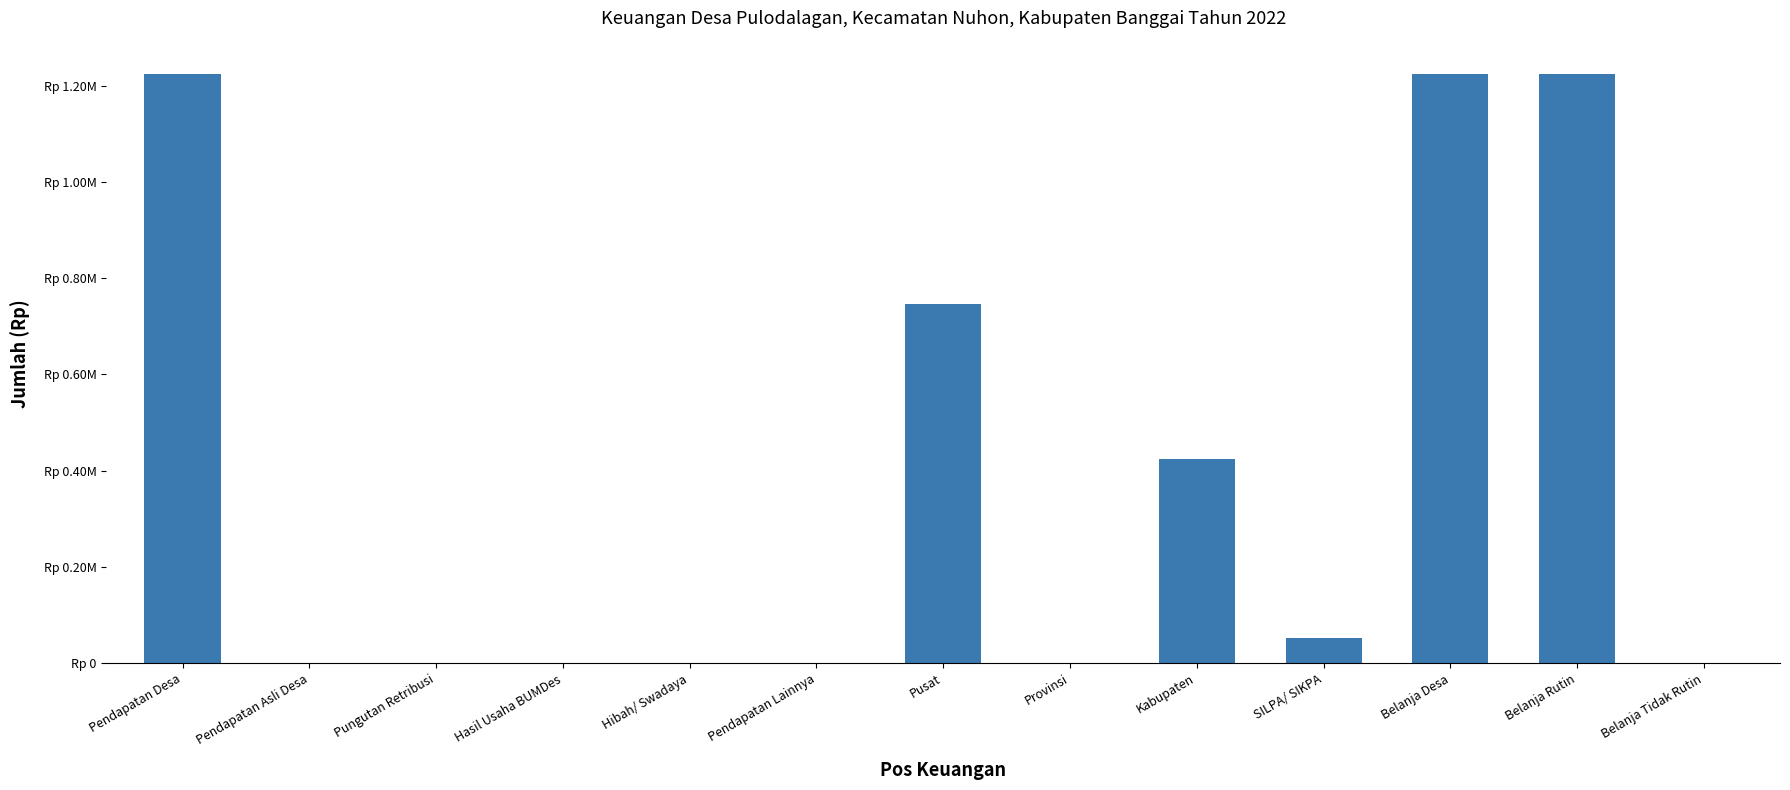

Are the bars horizontal?

No